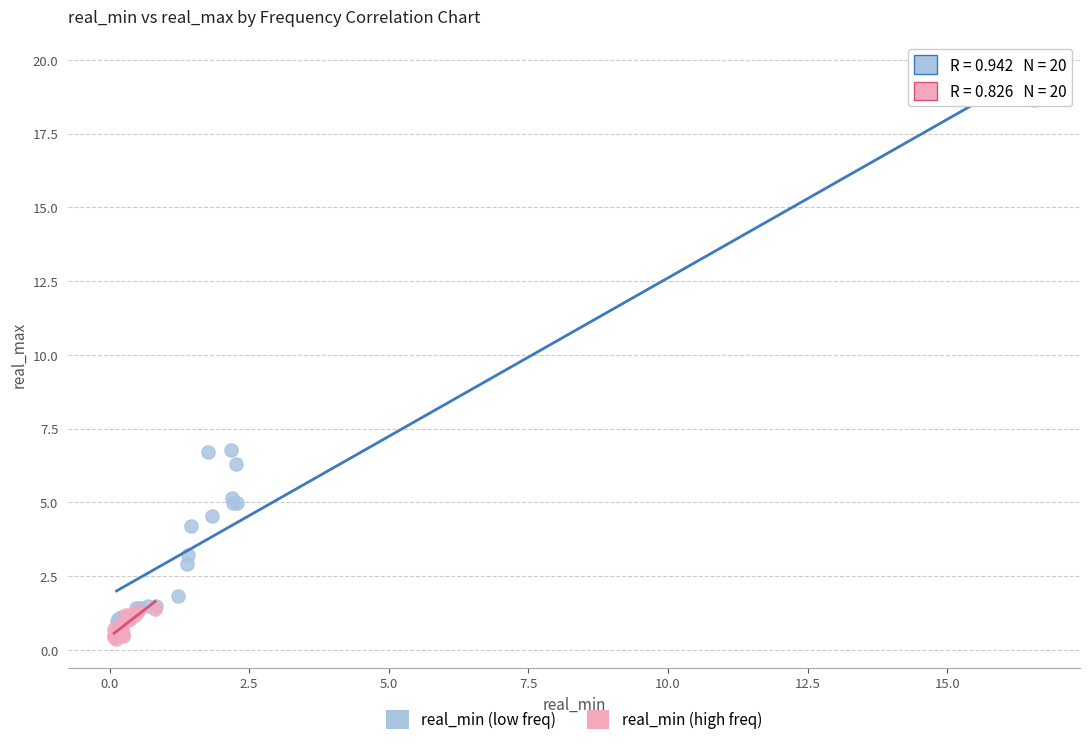

Which series has the largest Y range (max minus min)?

real_min (low freq)